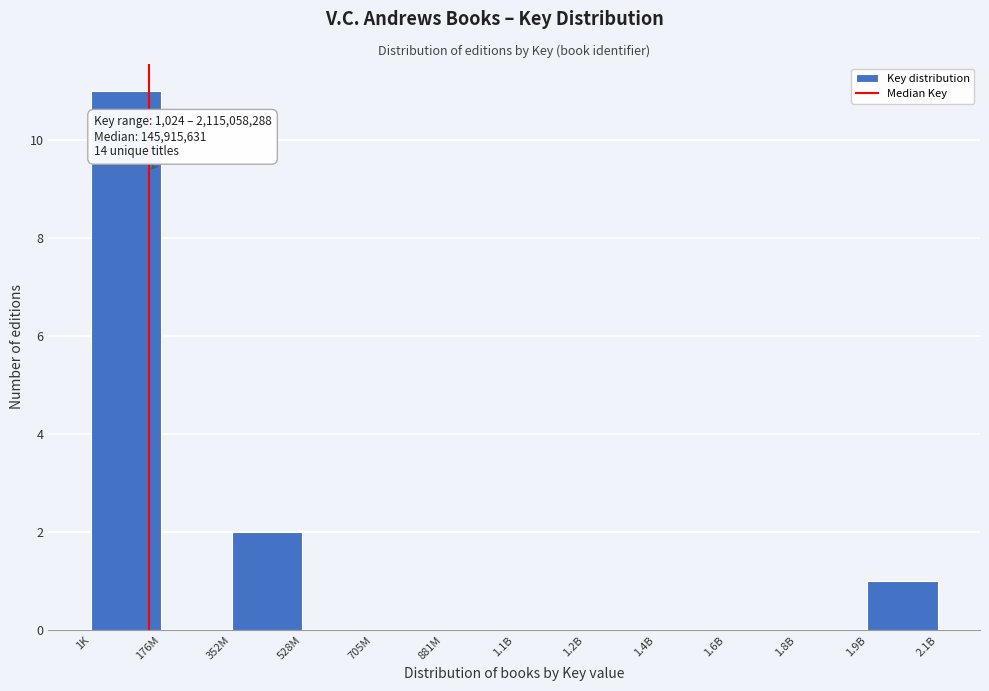

Reading left to right, transcribe all the data shown in this chart.

1K=11	176M=0	352M=2	528M=0	705M=0	881M=0	1.1B=0	1.2B=0	1.4B=0	1.6B=0	1.8B=0	1.9B=1